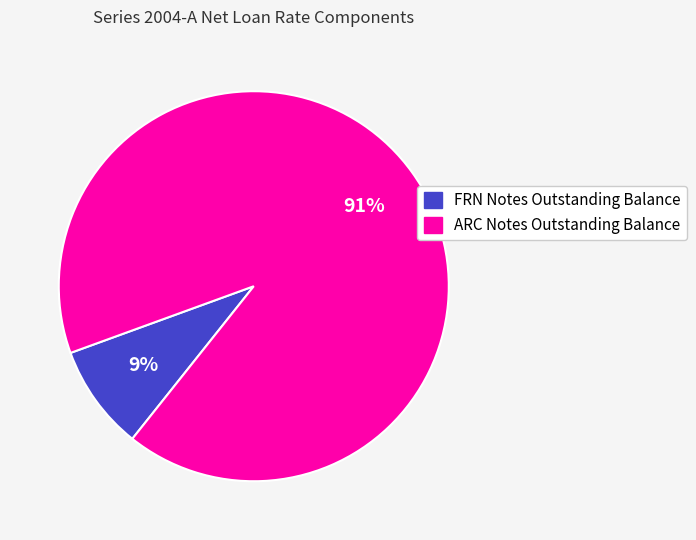

To the nearest percent, what is the average slice percentage?

50%